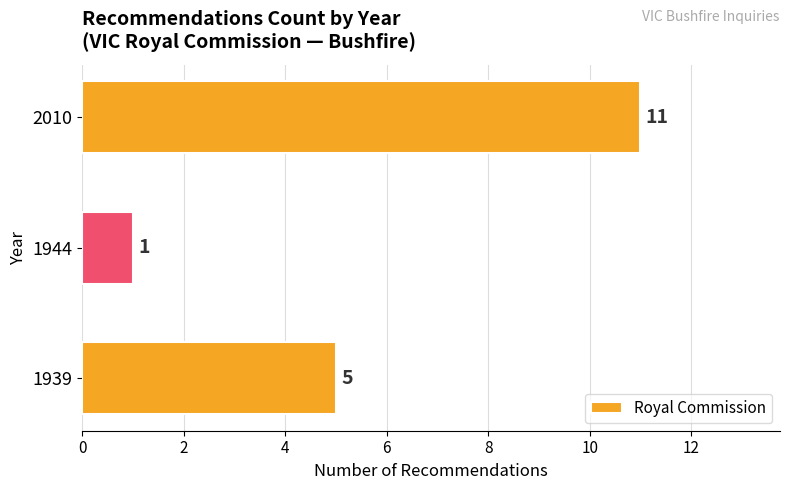

Count the number of data series in this chart.

1